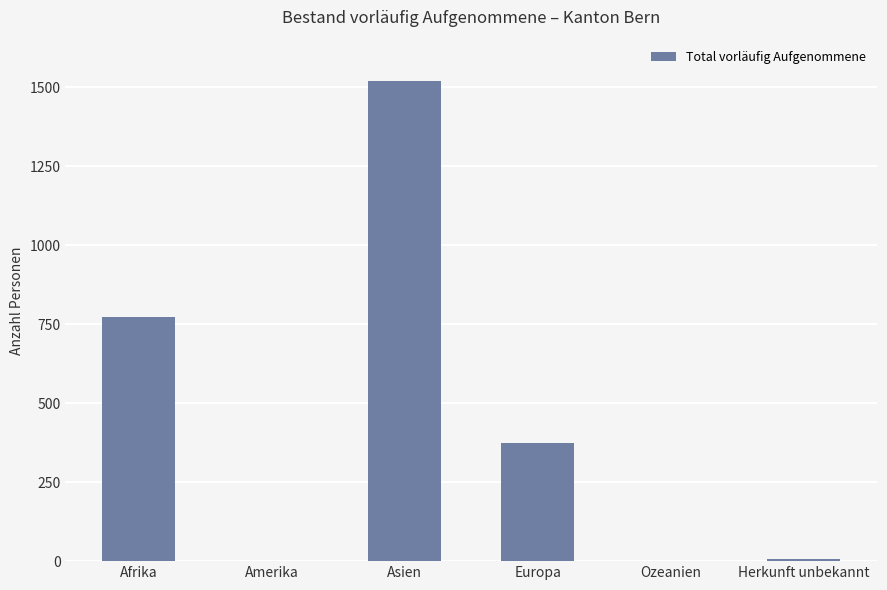

Which label corresponds to the largest value in the chart?

Asien